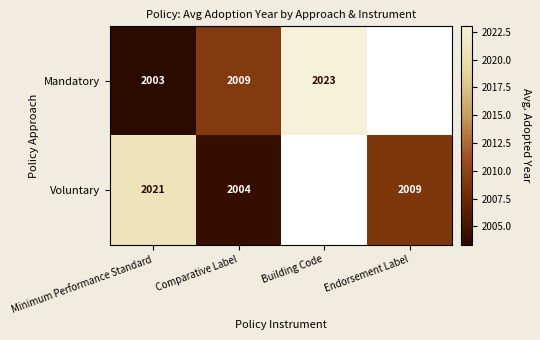

At Comparative Label, list the series in order from smallest to largest.

Voluntary, Mandatory